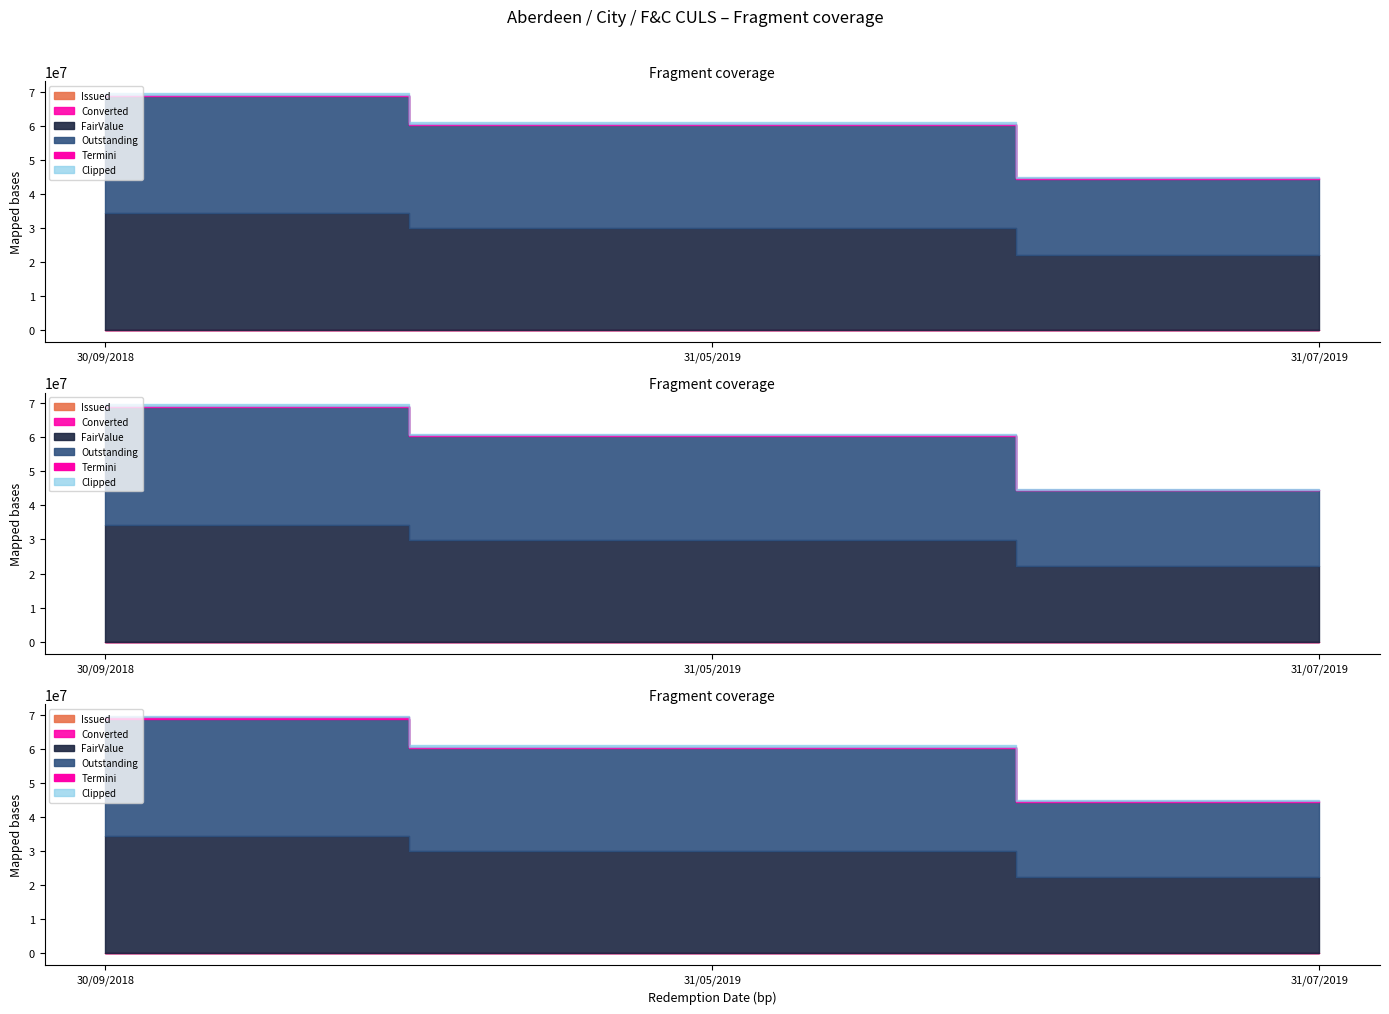

Which has a higher value, 30/09/2018 or 31/05/2019?

30/09/2018